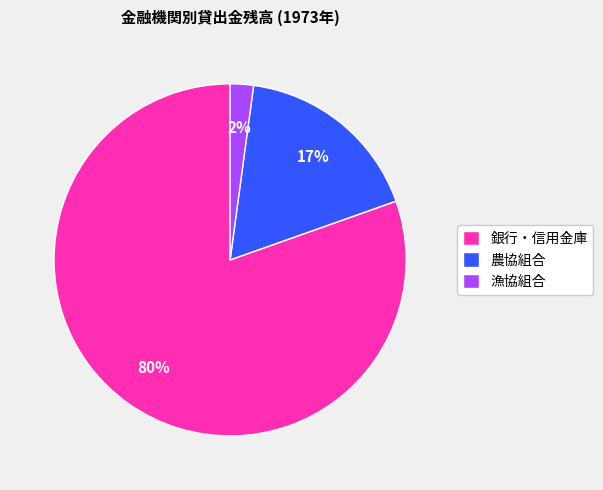

How many segments does this pie chart have?

3